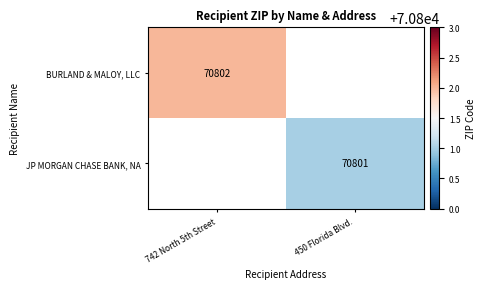

Between 450 Florida Blvd. and 742 North 5th Street, which is larger?

742 North 5th Street